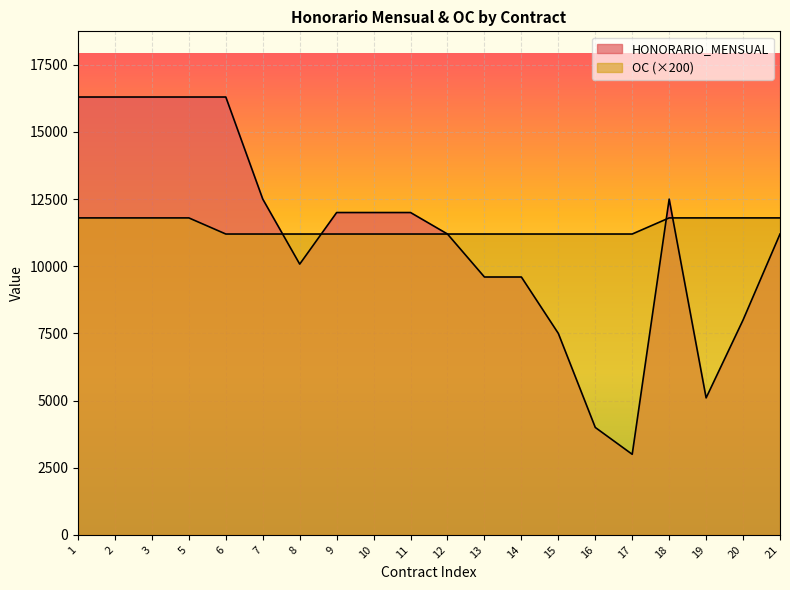

What are all the series names shown in the legend?

HONORARIO_MENSUAL, OC